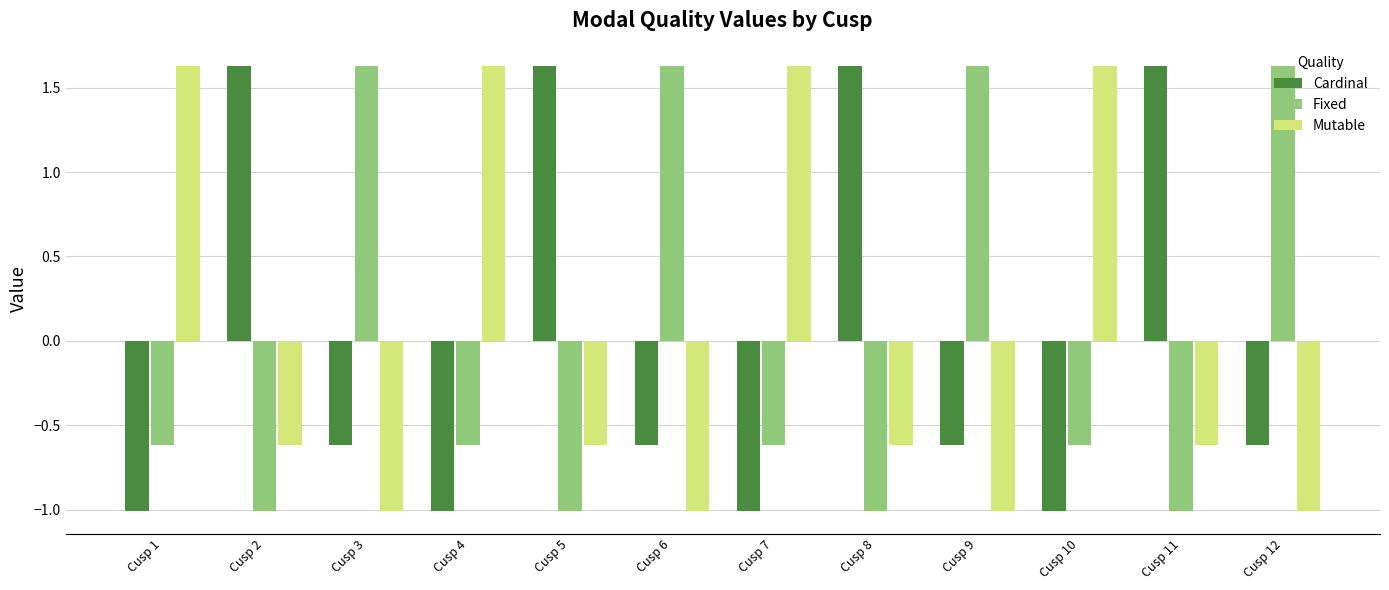

Is the value of Cardinal at Cusp 7 greater than the value of Fixed at Cusp 10?

No